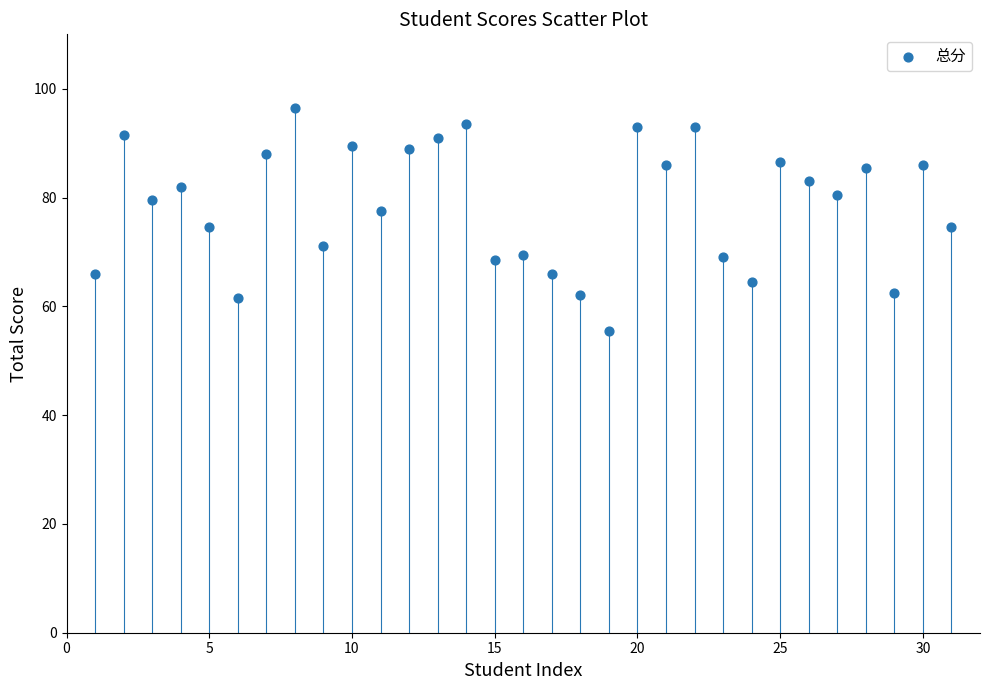

What is the range of Y values (max minus min)?

41.0